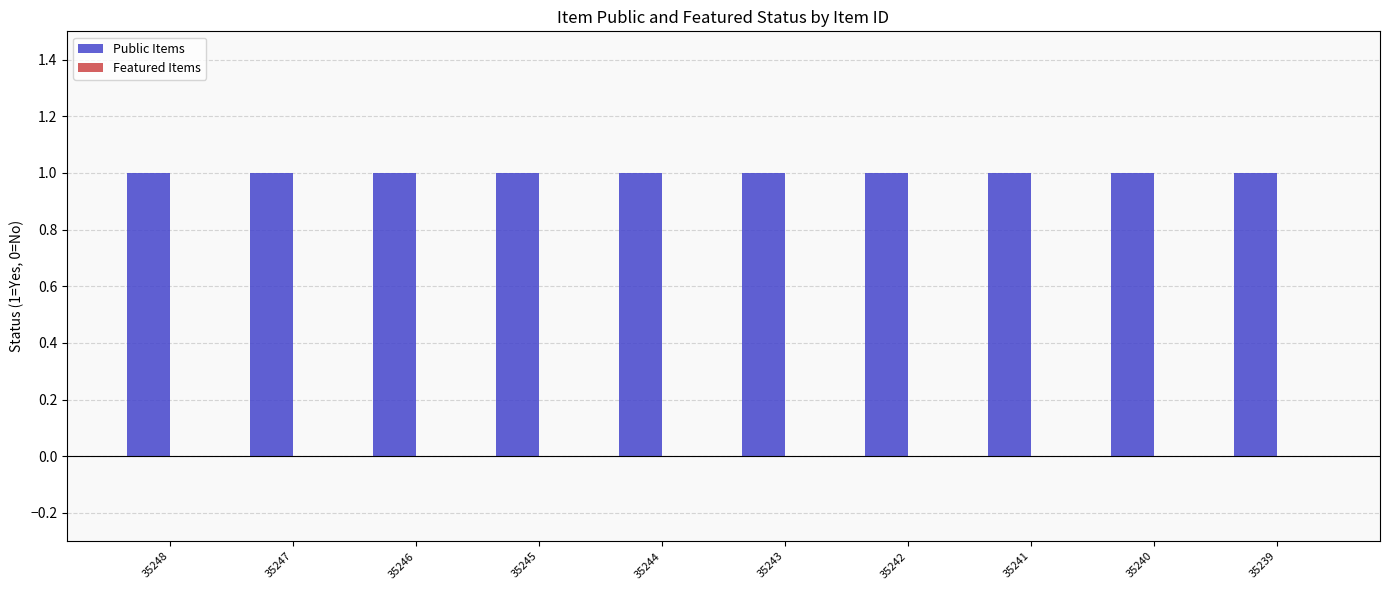

Which series has the largest range (max minus min)?

Public Items